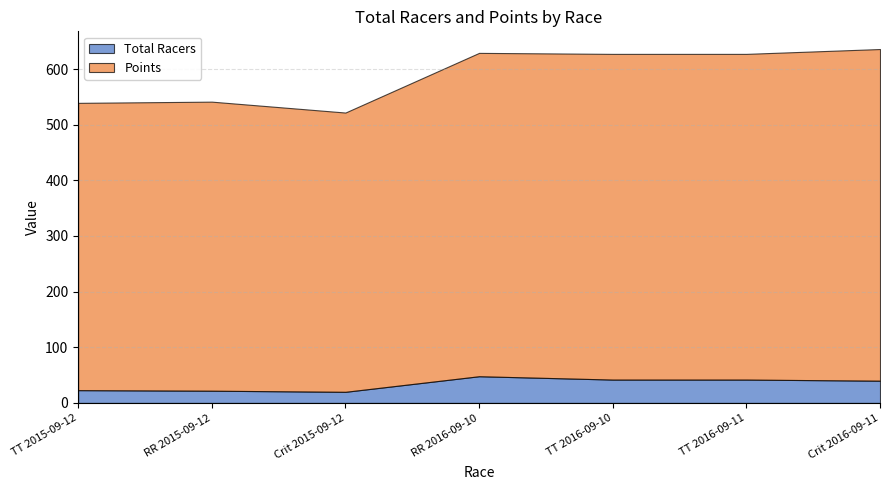

What is the difference between the maximum and minimum values in the Points series?

94.1